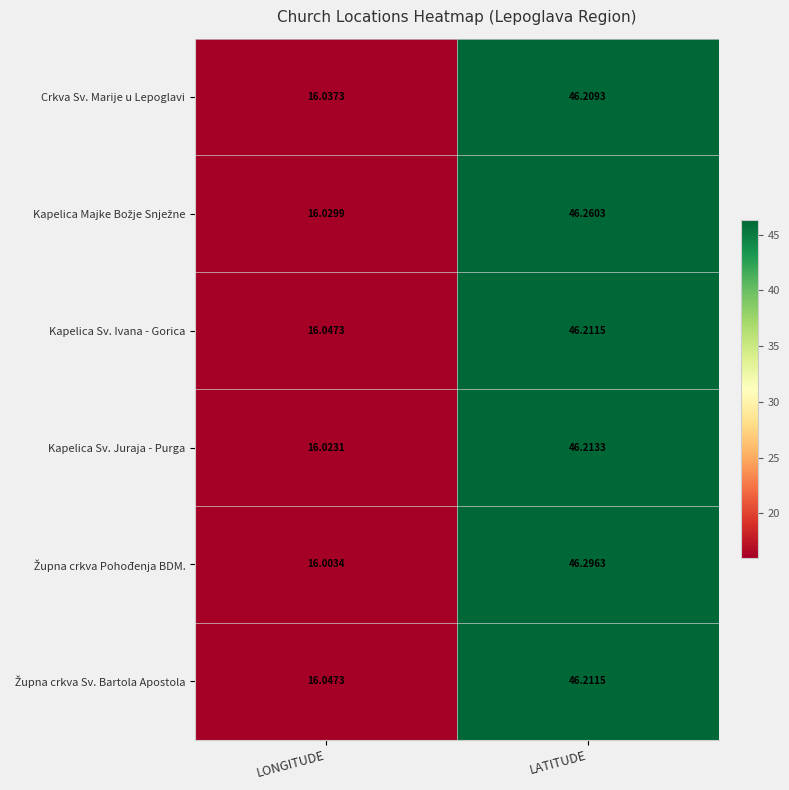

At which label does Kapelica Sv. Juraja - Purga reach its peak?

LATITUDE